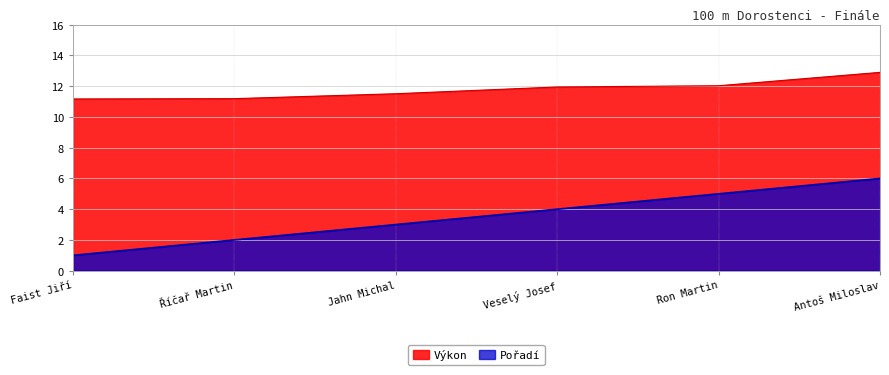

What is the difference between the second highest and second lowest values in the Pořadí series?

3.0